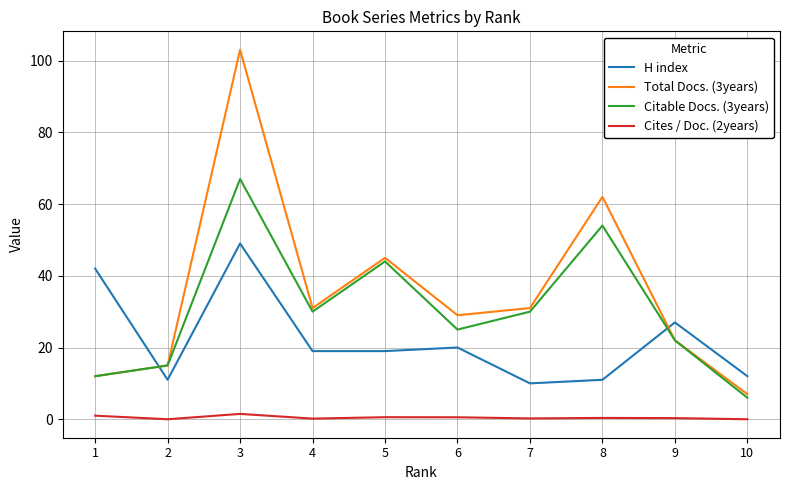

What is the spread (max minus min) of values at 10?

12.0